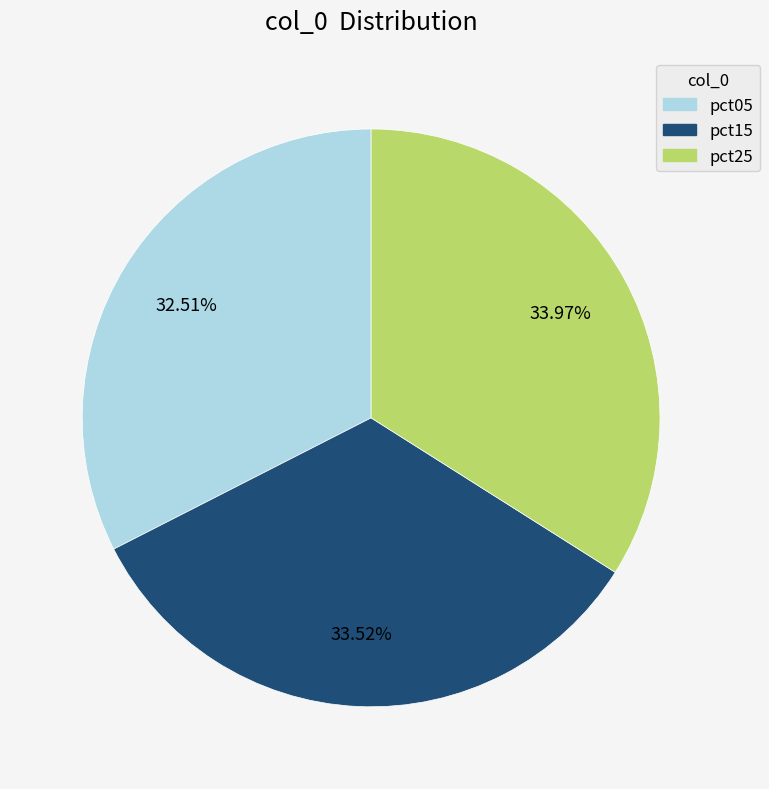

What percentage is NOT represented by pct05?

67.5%